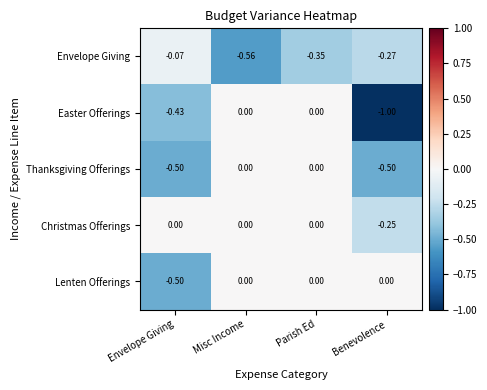

Which series has the largest total across all categories?

Christmas Offerings